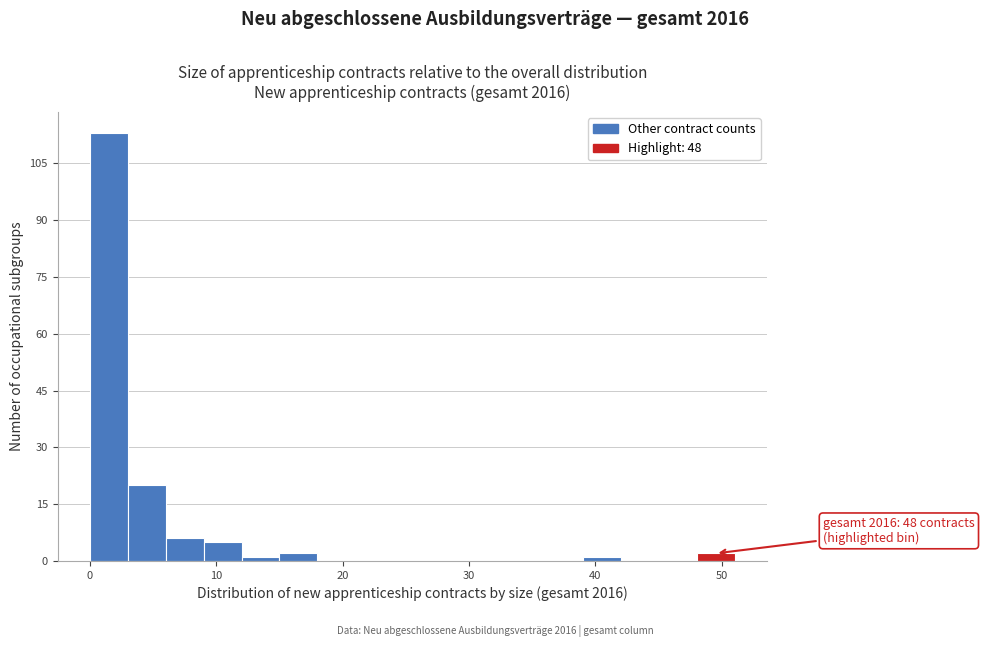

Around what value on the x-axis is the tallest bar? Give the approximate position of its centre, as read against the axis.

2